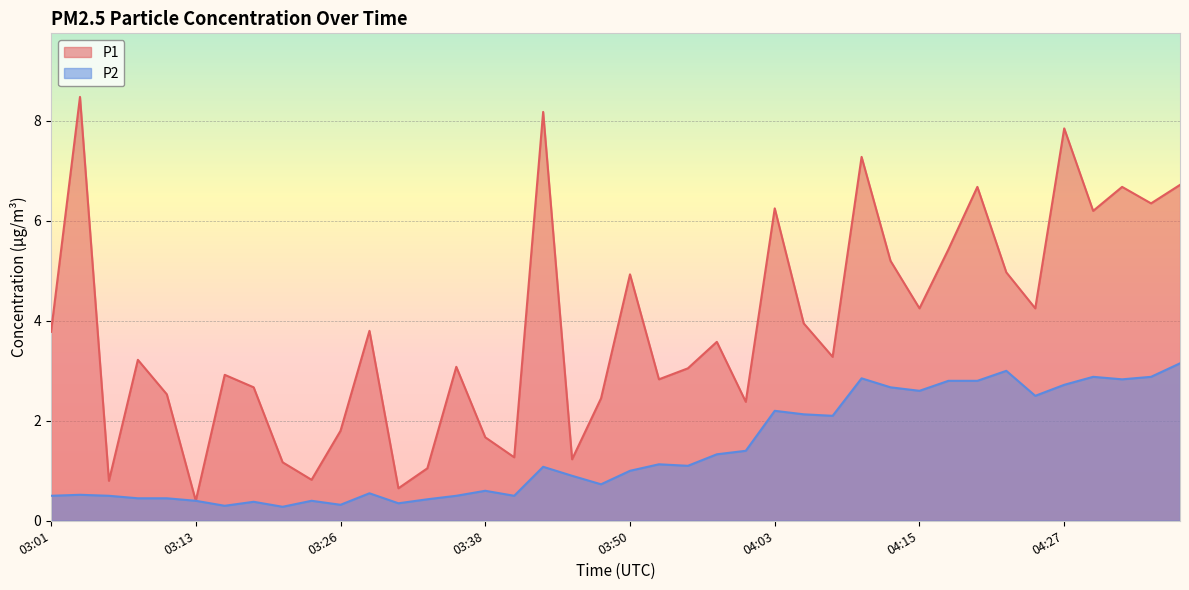

True or false: P2 and P1 intersect in this chart.

False